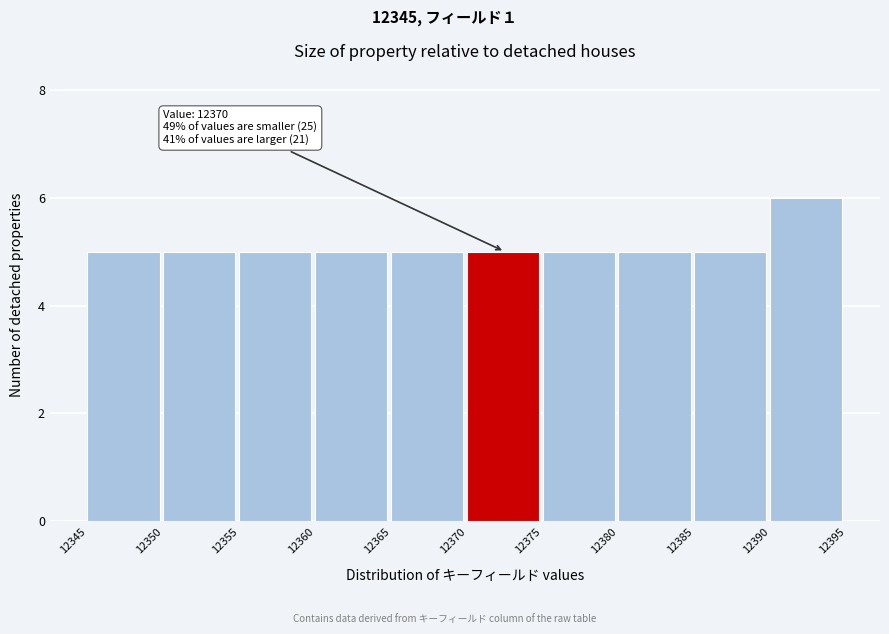

Over which range of the x-axis is the bar tallest?

12390 to 12395